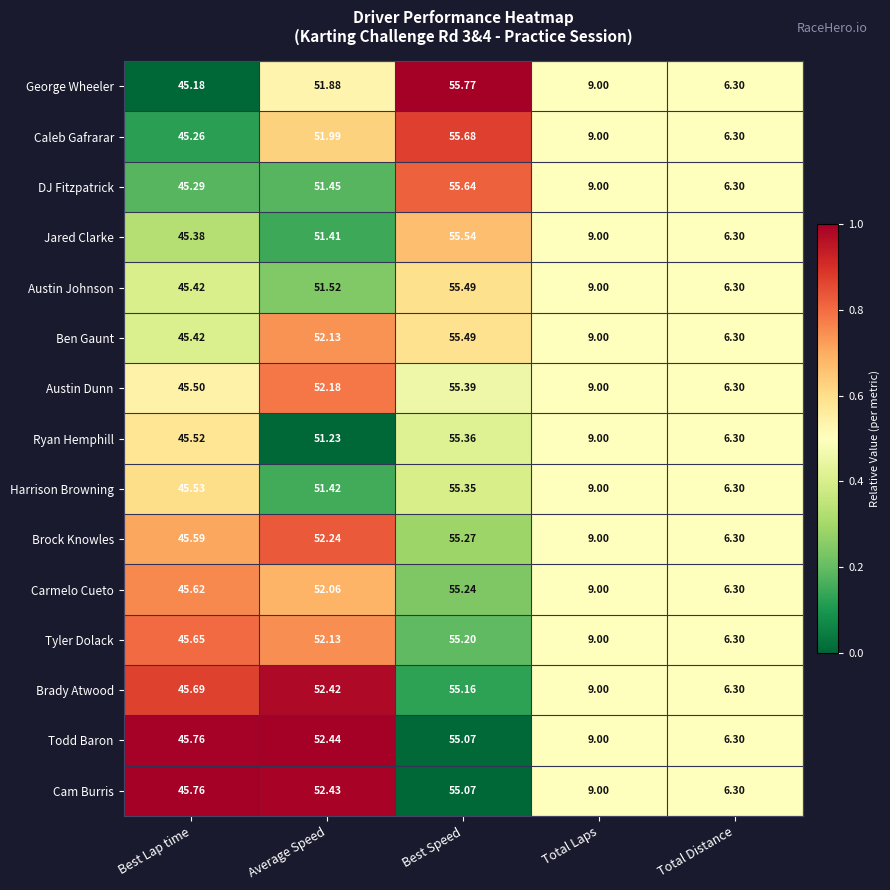

Which series has the widest spread of values?

George Wheeler